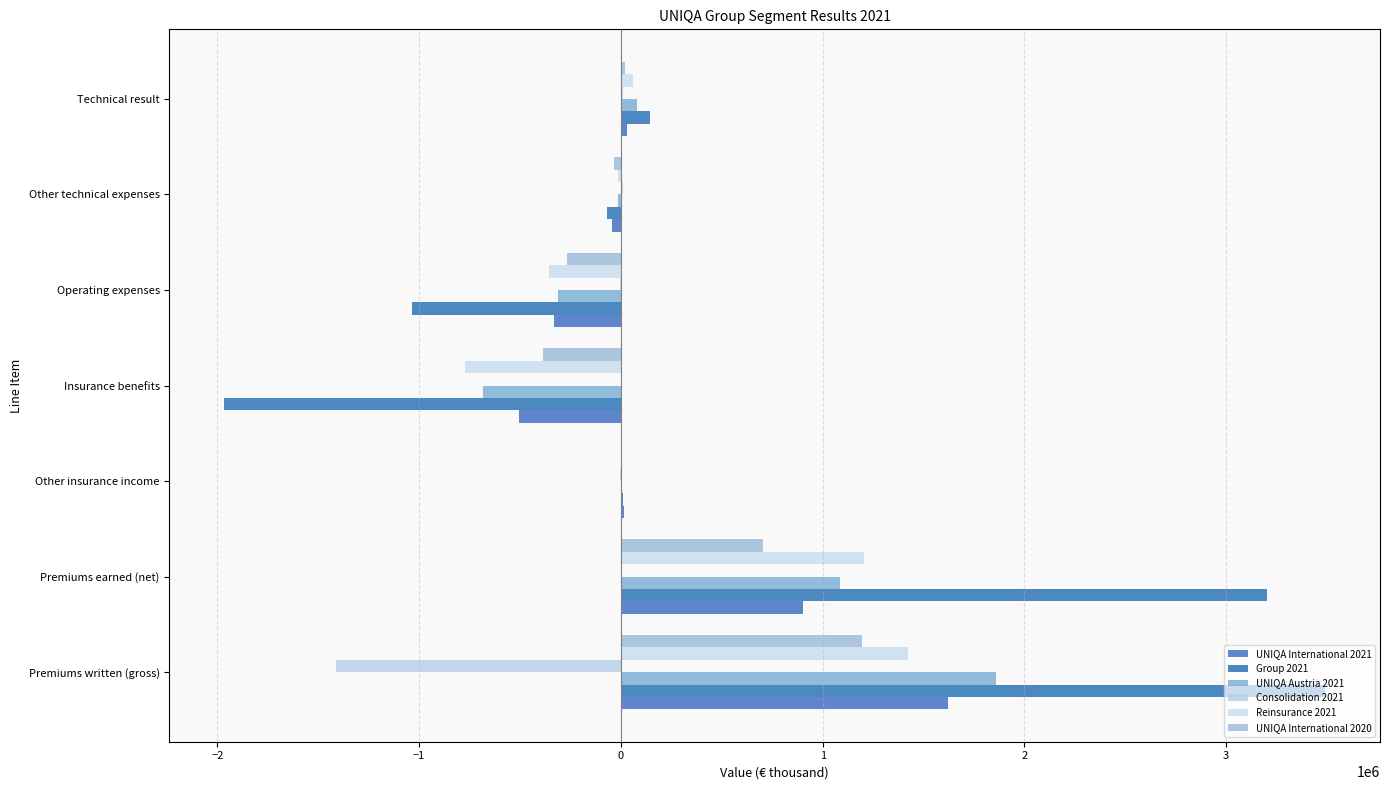

Does the chart contain stacked bars?

No